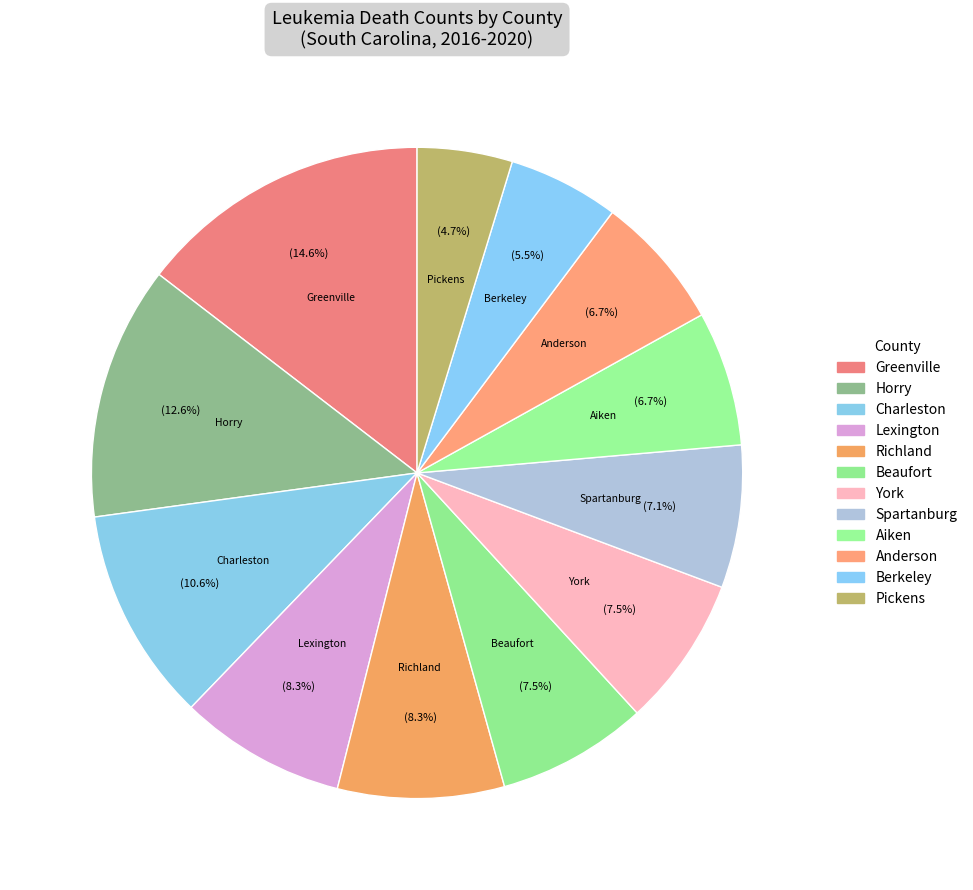

Which category has the biggest portion of the pie?

Greenville County